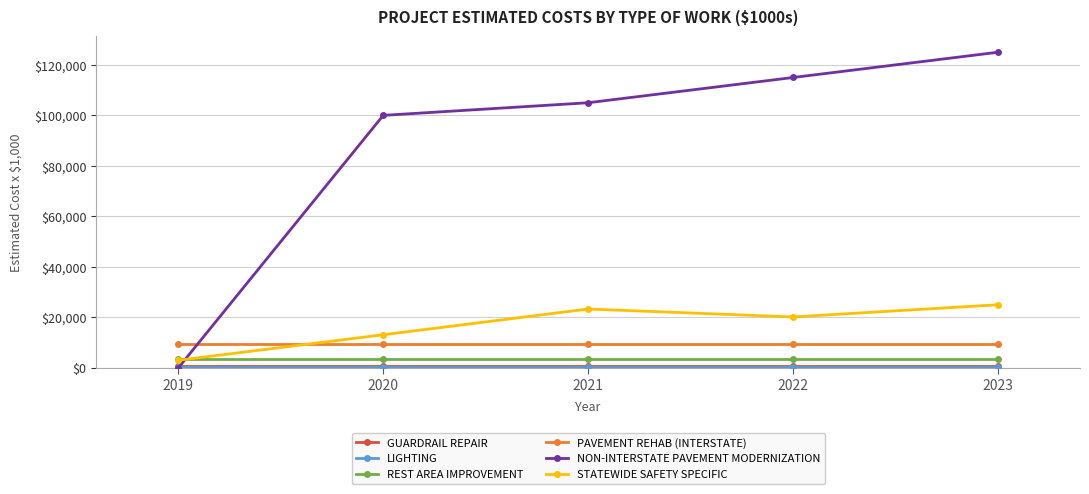

The value of NON-INTERSTATE PAVEMENT MODERNIZATION at 2022 is 189563. True or false?

False